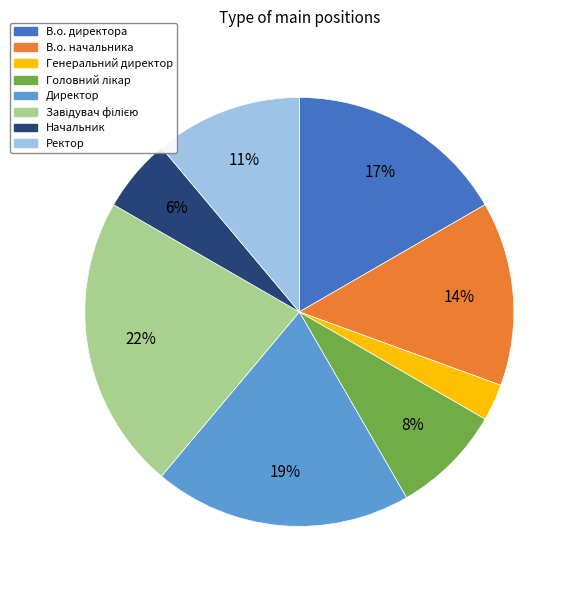

Is В.о. директора the majority of the pie?

No